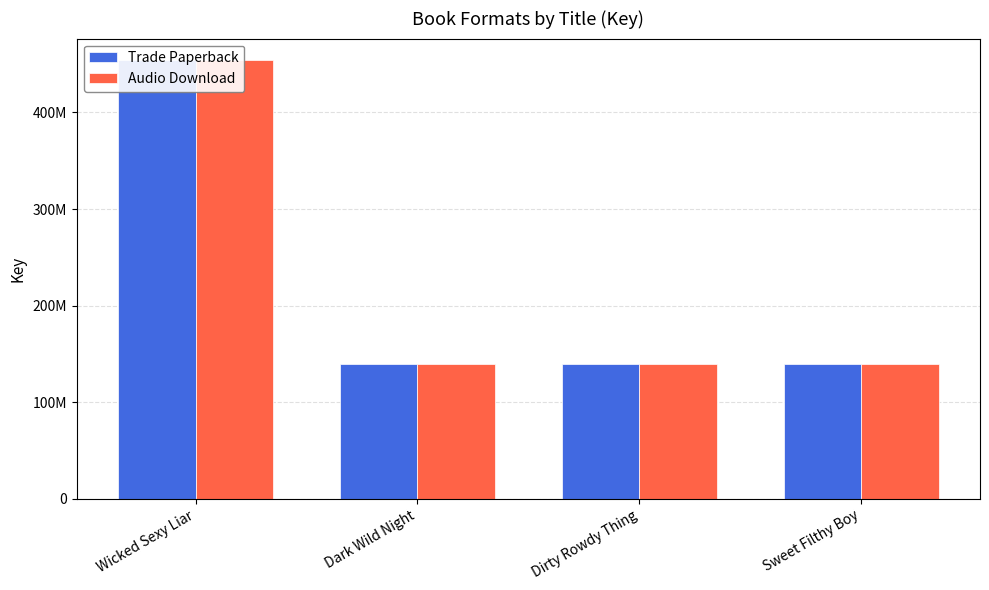

Which category has the lowest value in the Trade Paperback series?

Sweet Filthy Boy